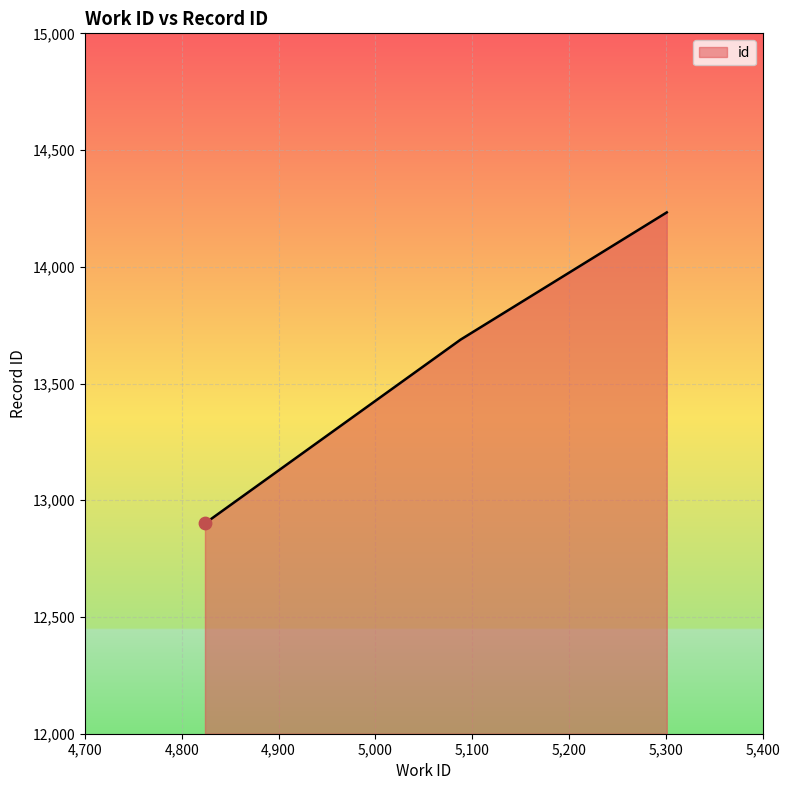

What is the greatest value displayed?

14233